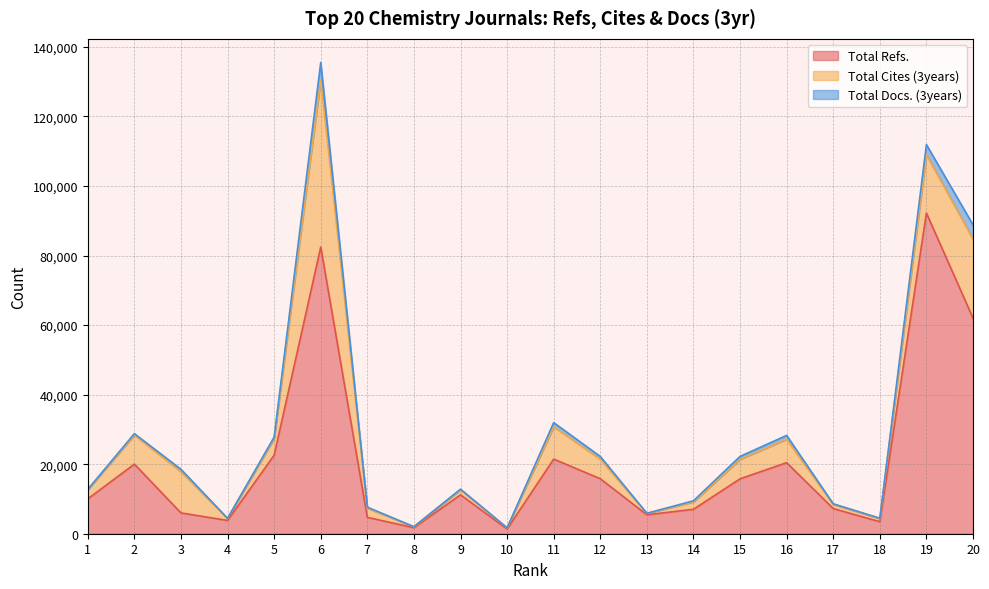

True or false: Total Cites (3years) has more than 0 interior local peaks.

True